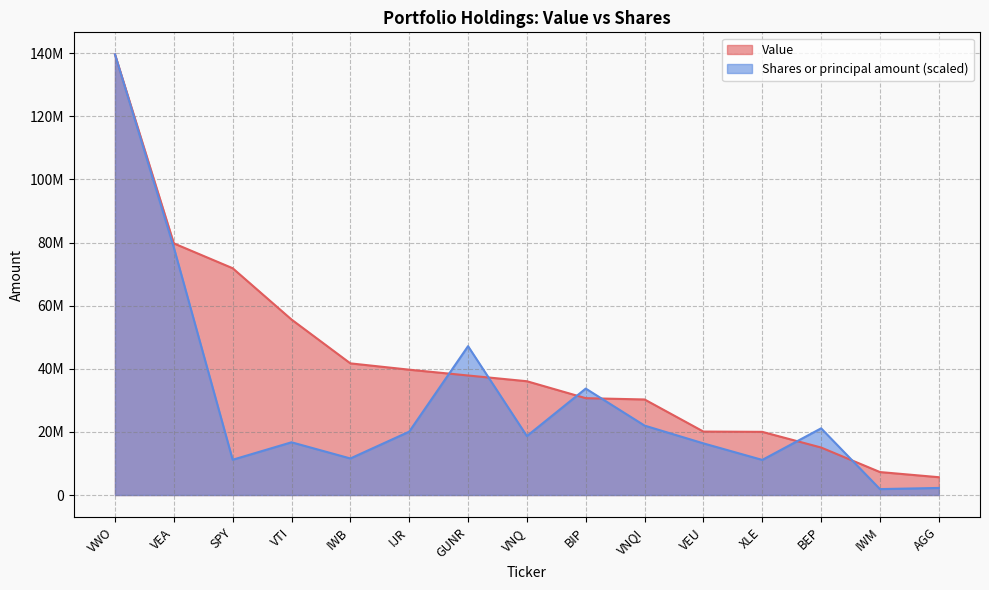

At which label is Value closest to 72630500?

SPY